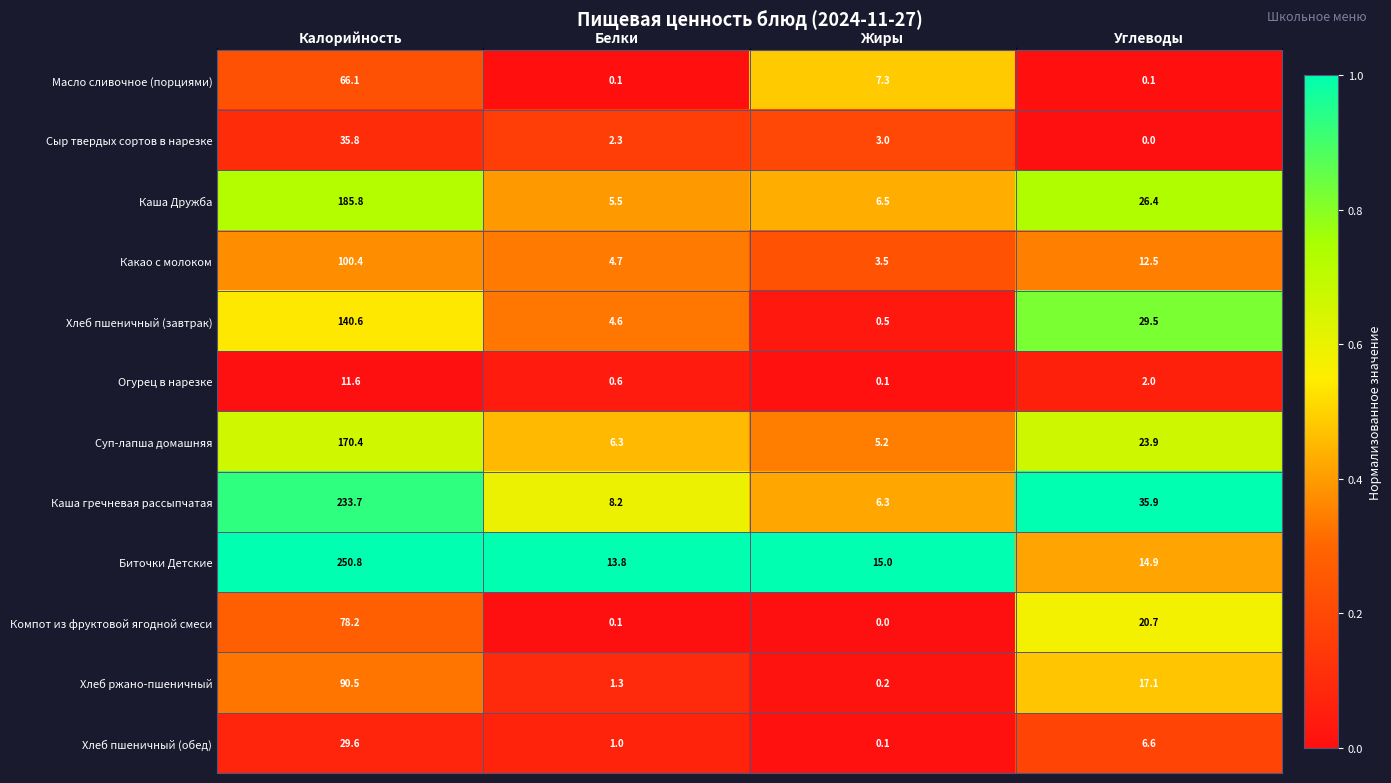

Which category has the lowest value in the Каша Дружба series?

Белки